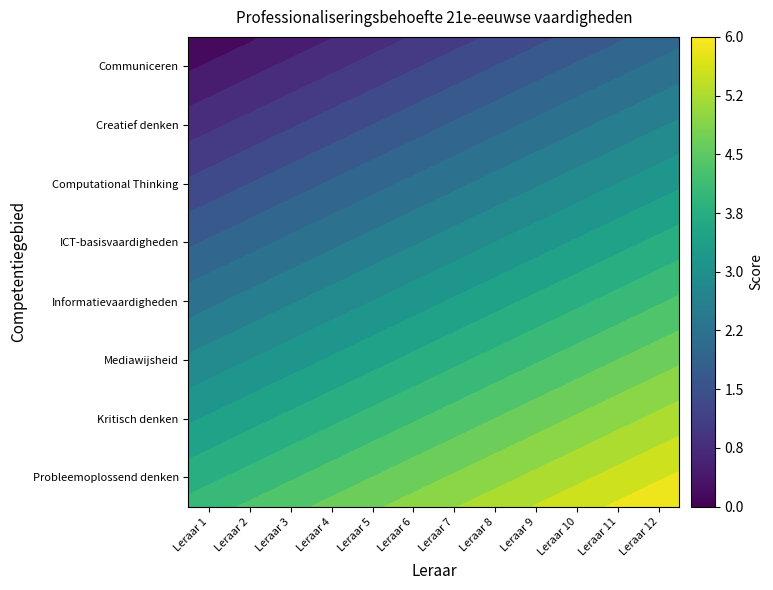

Which series has the largest total across all categories?

Probleemoplossend denken